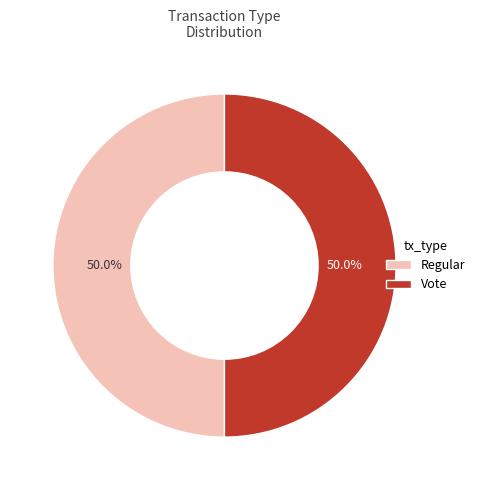

What is the ratio of the value at Regular to the value at Vote?

1.0